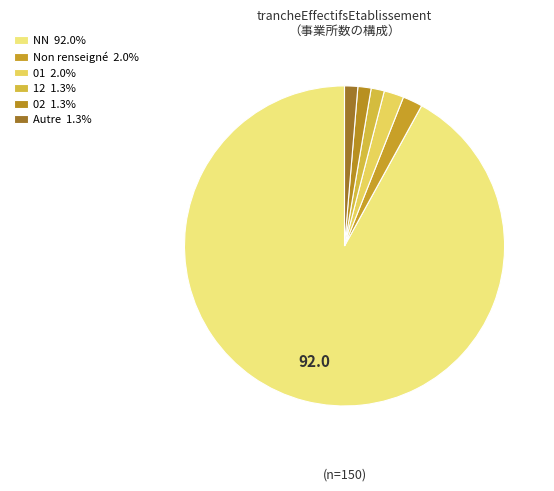

Count the number of slices in the pie.

6